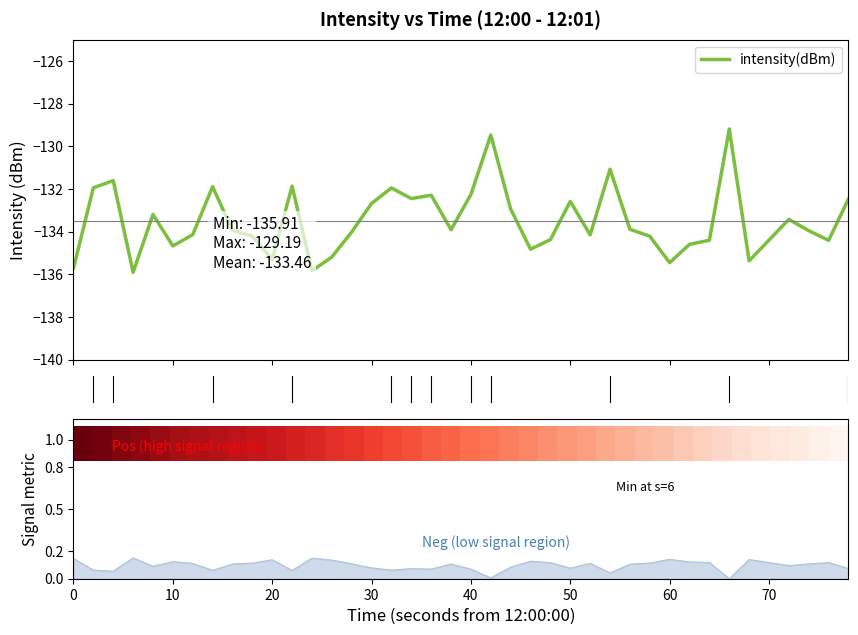

What is the minimum value for intensity(dBm)?

-135.9